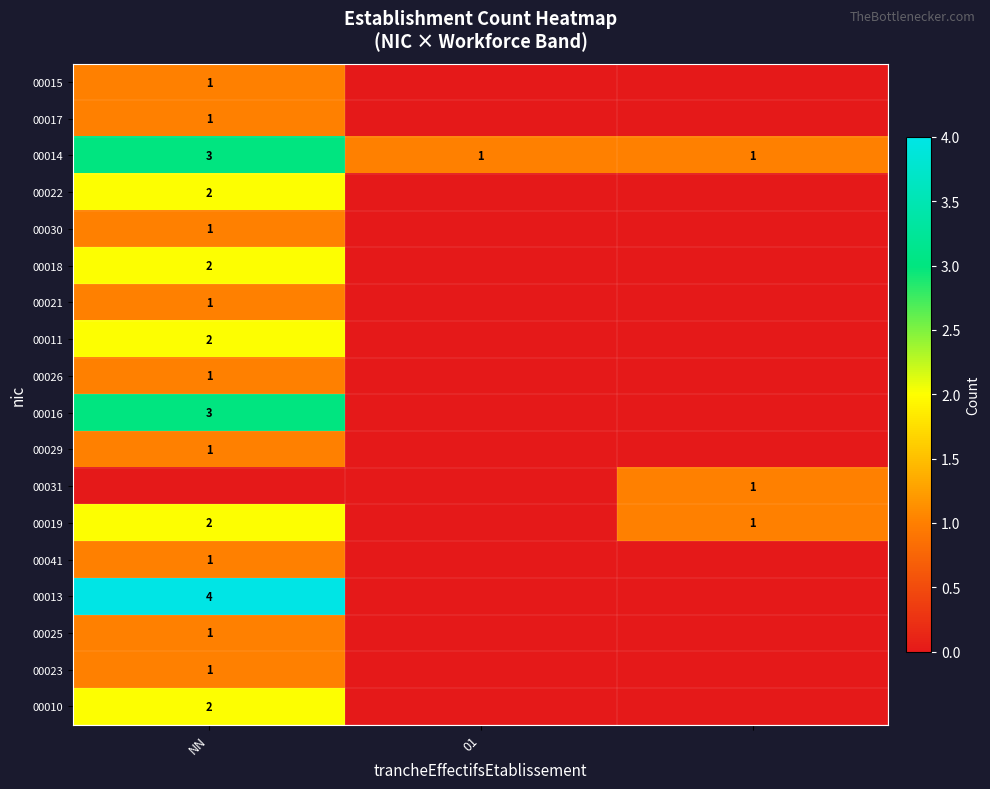

Which series has the largest range (max minus min)?

00013